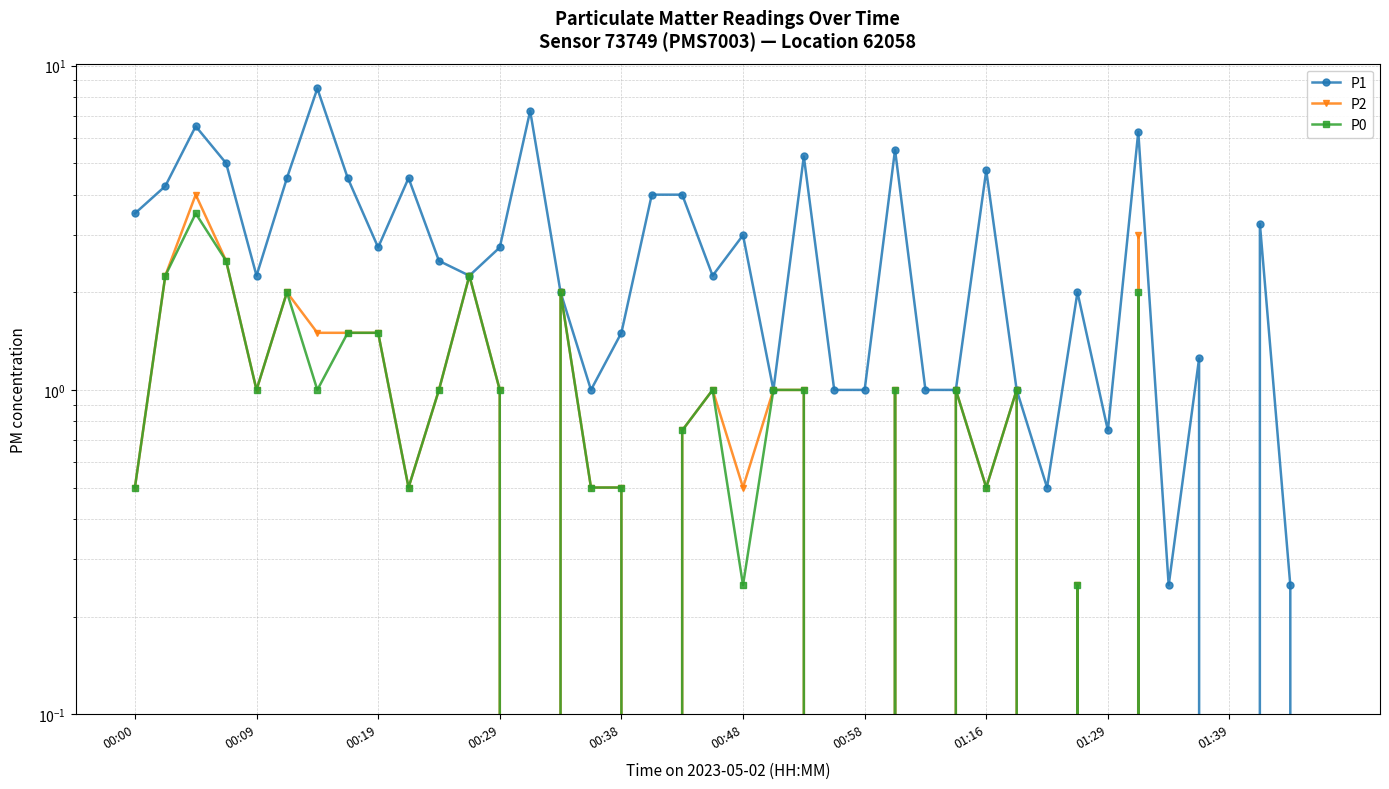

What is the greatest value displayed?

8.5